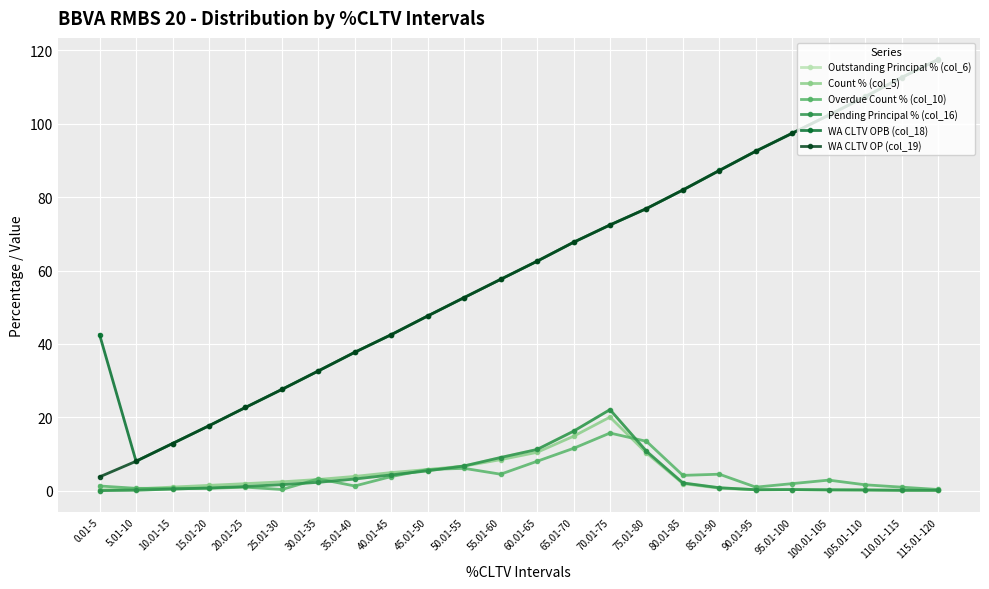

Rank the categories by WA CLTV OP (col_19) value from lowest to highest.

0.01-5, 5.01-10, 10.01-15, 15.01-20, 20.01-25, 25.01-30, 30.01-35, 35.01-40, 40.01-45, 45.01-50, 50.01-55, 55.01-60, 60.01-65, 65.01-70, 70.01-75, 75.01-80, 80.01-85, 85.01-90, 90.01-95, 95.01-100, 100.01-105, 105.01-110, 110.01-115, 115.01-120